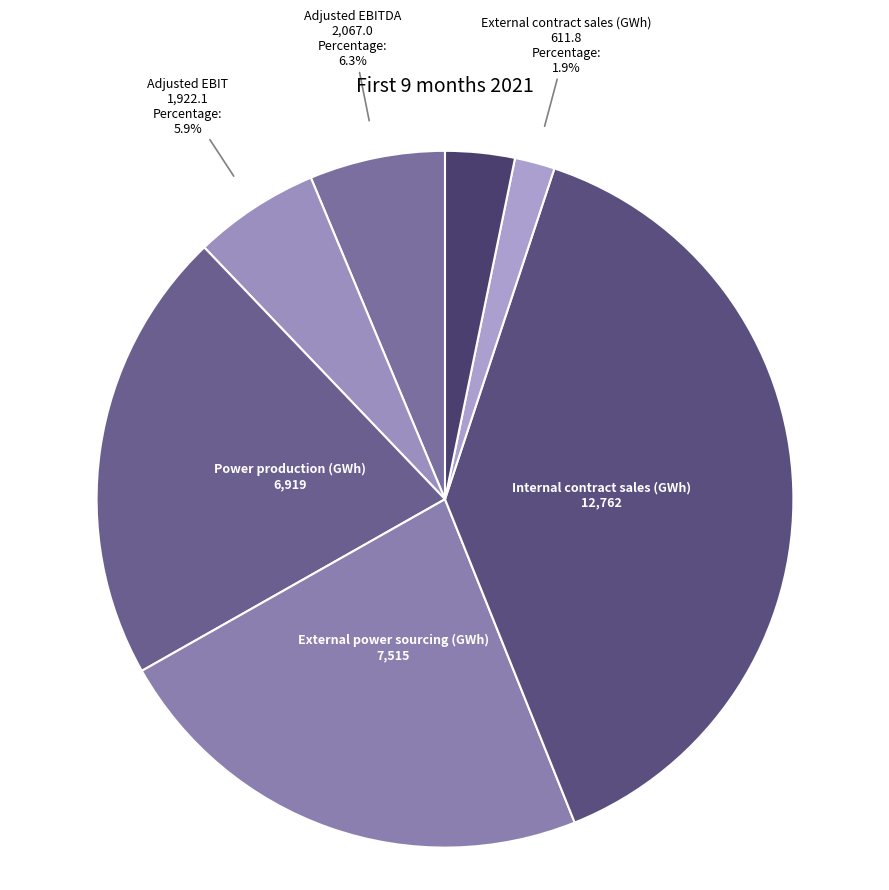

To the nearest percent, what portion does Net spot sales (GWh) represent?

3%